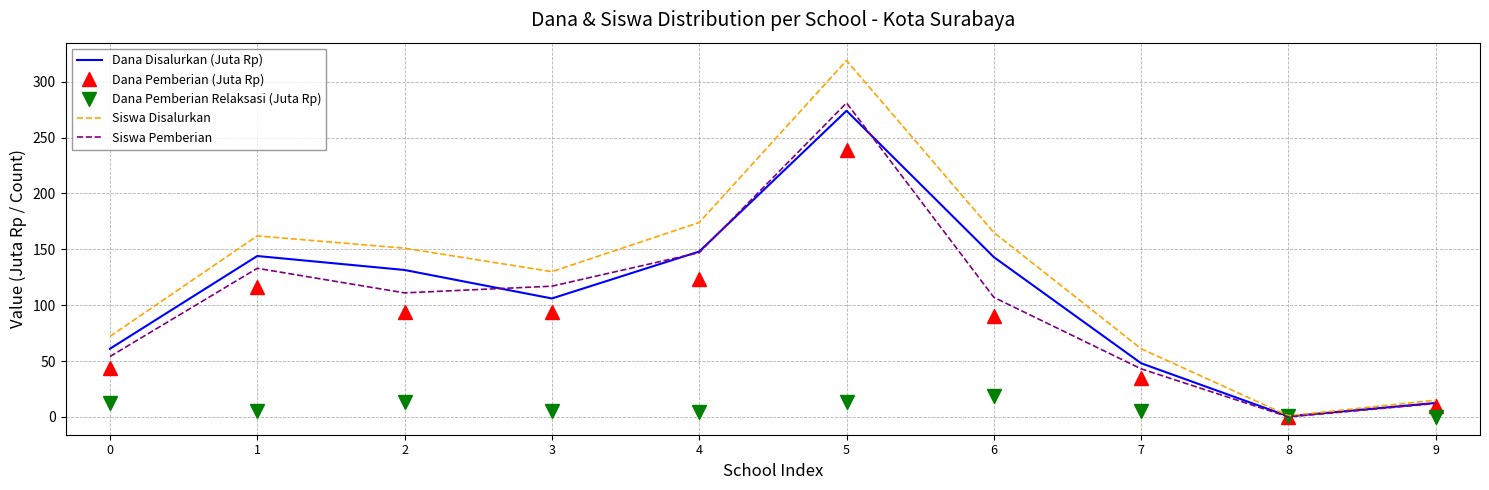

The value of Siswa Pemberian at 2 is 37.9. True or false?

False